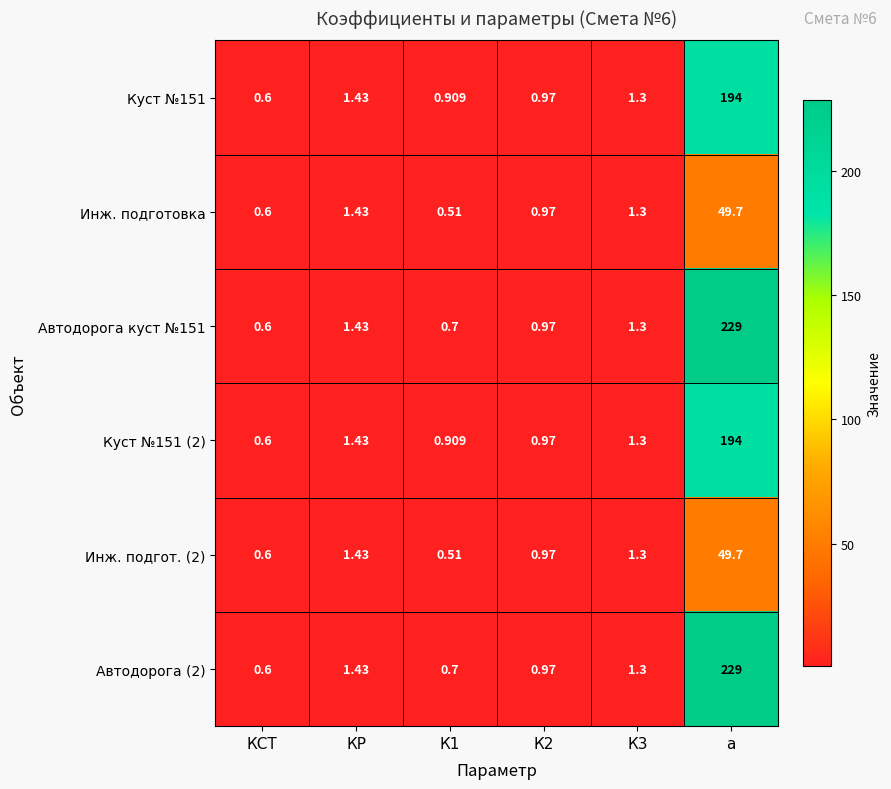

Which category has the highest value across all series?

а